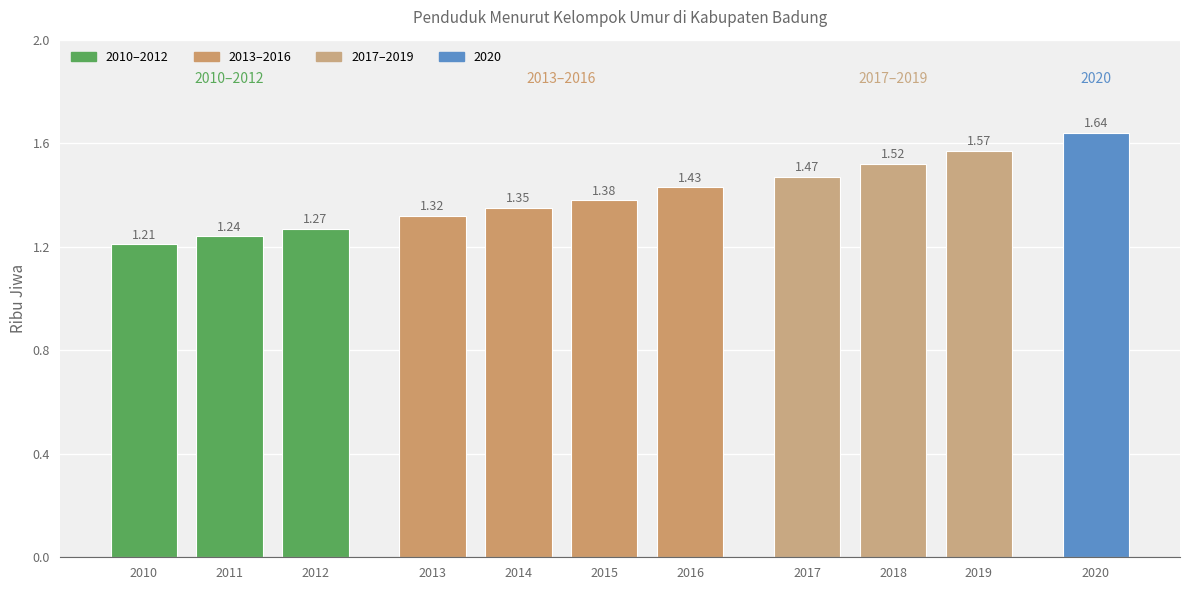

List the labels in order of value, smallest first.

2010, 2011, 2012, 2013, 2014, 2015, 2016, 2017, 2018, 2019, 2020